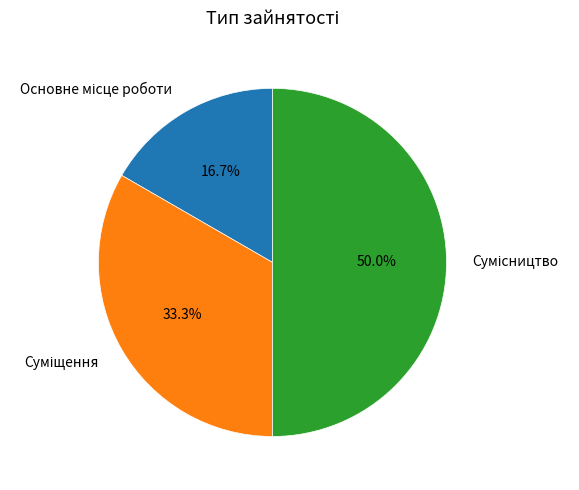

Which category has the smallest portion of the pie?

Основне місце роботи